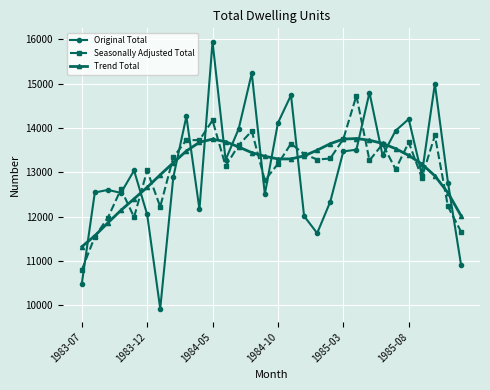

True or false: Original Total and Trend Total intersect in this chart.

True